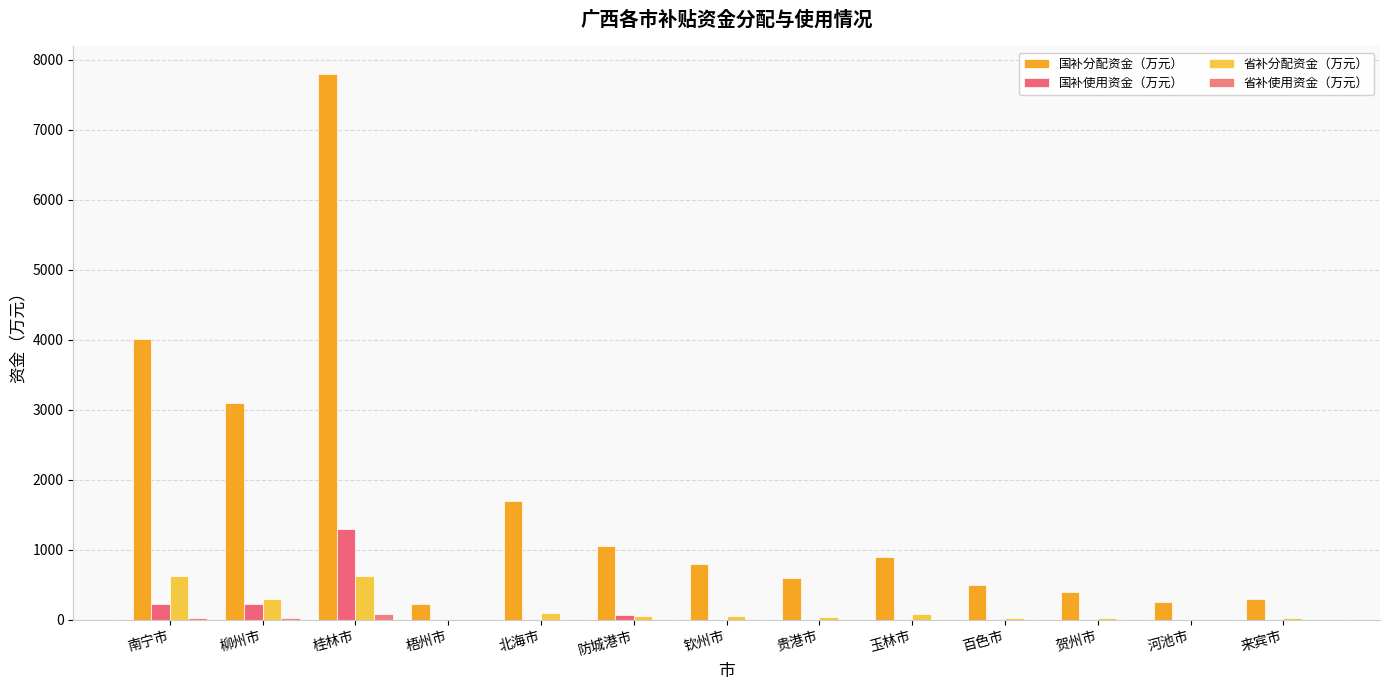

How many series are shown in this chart?

4